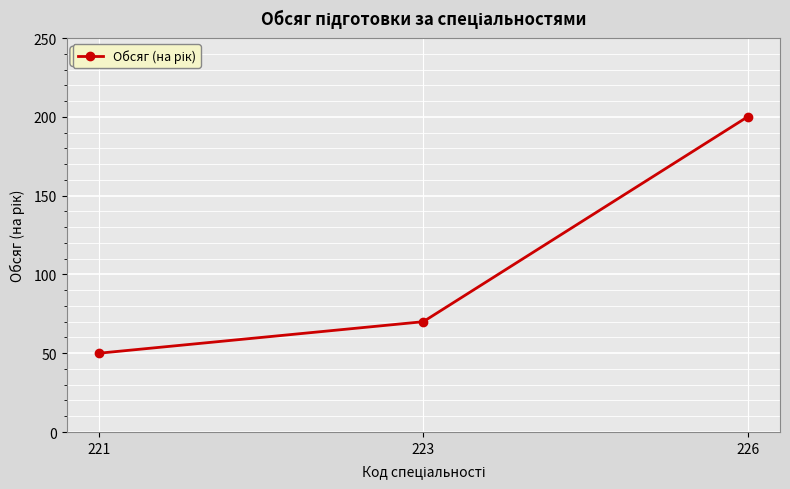

The chart shows a value of 70 at 223. True or false?

True